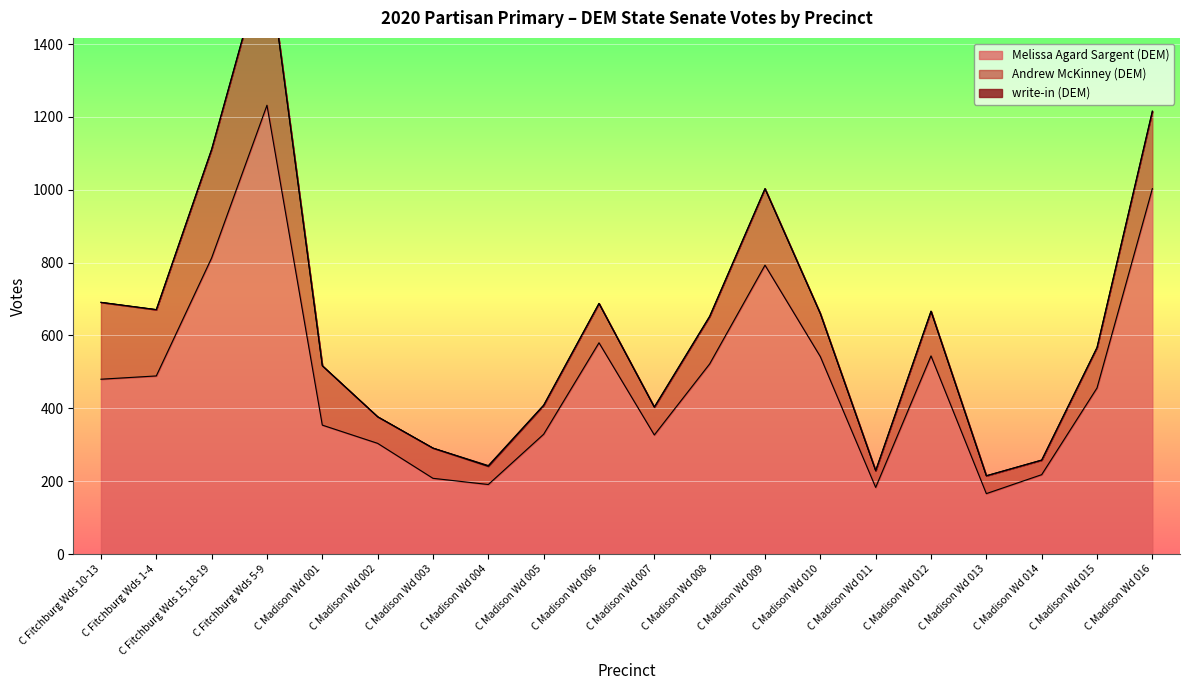

What is the value of the Andrew McKinney (DEM) point at the 10th from the left?

108